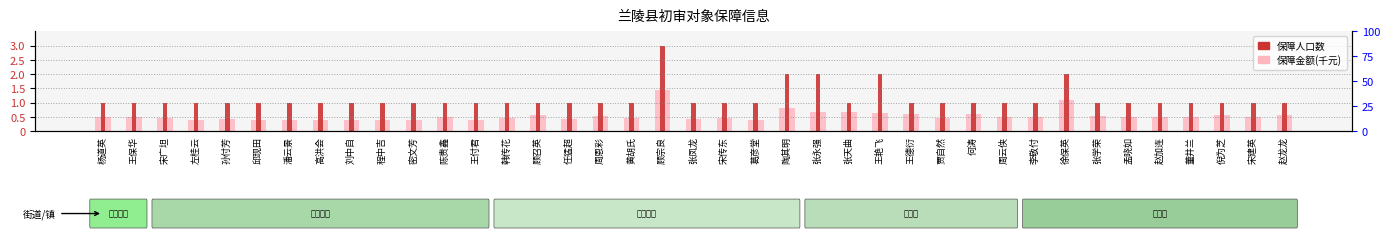

Are the bars horizontal?

No